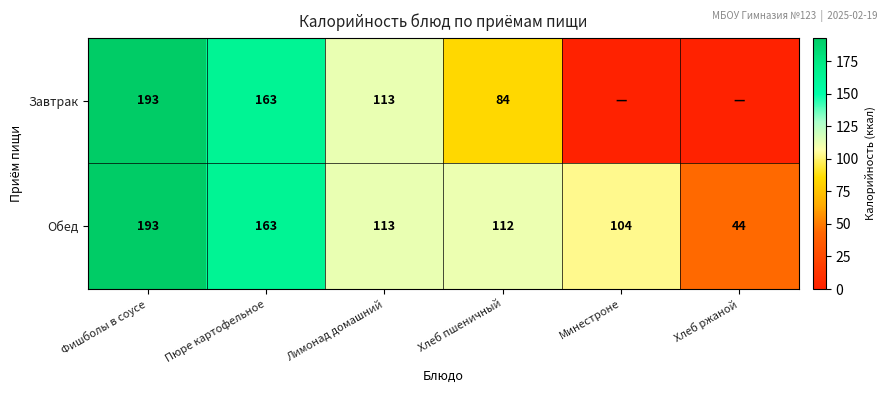

What is the difference between the maximum and second lowest values in the Обед series?

89